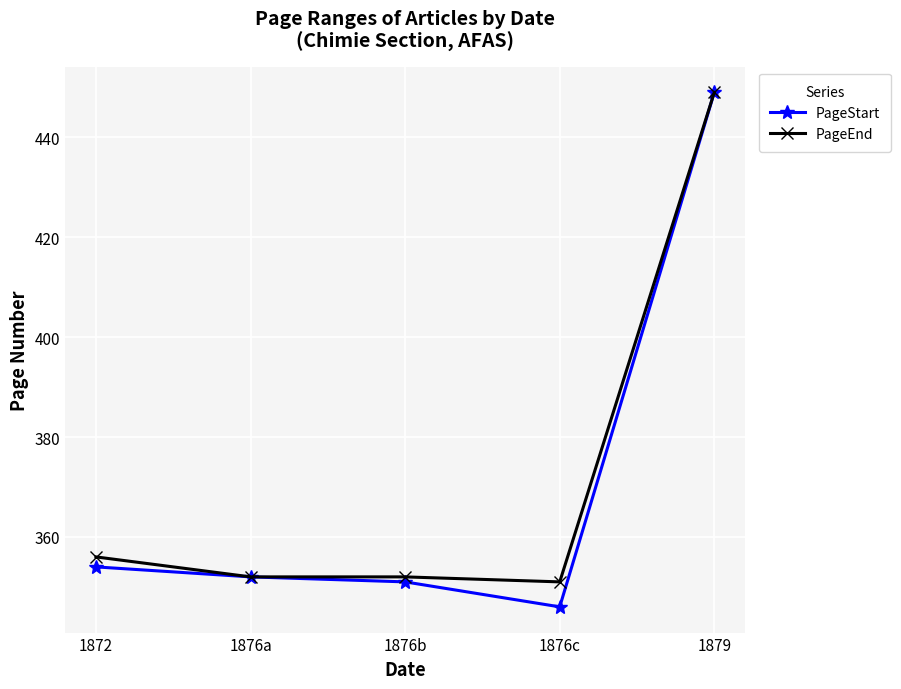

Which category has the lowest value across all series?

1876c